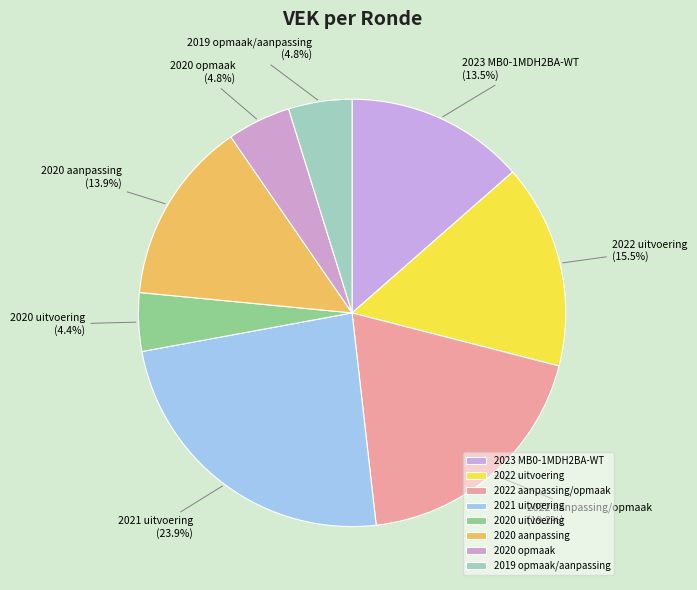

Between 2020 uitvoering and 2020 aanpassing, which is larger?

2020 aanpassing